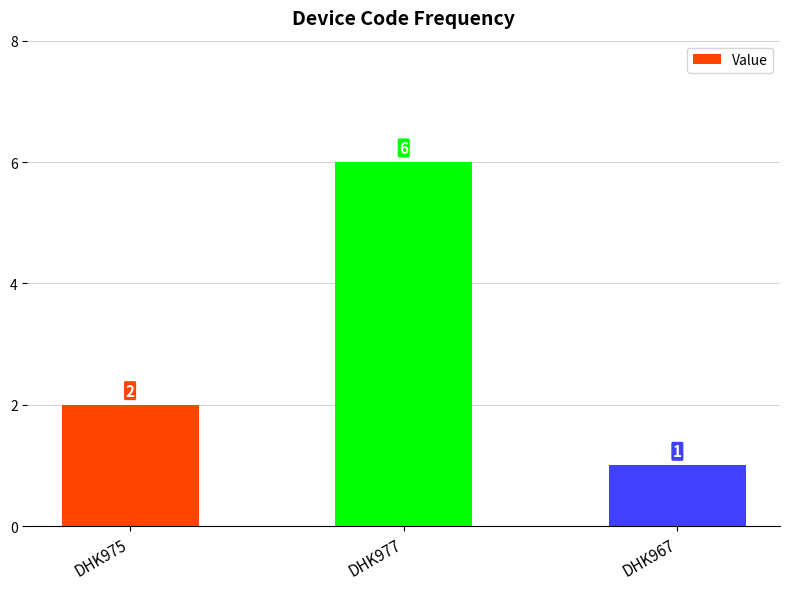

Is it true that the value at DHK975 is 2?

True